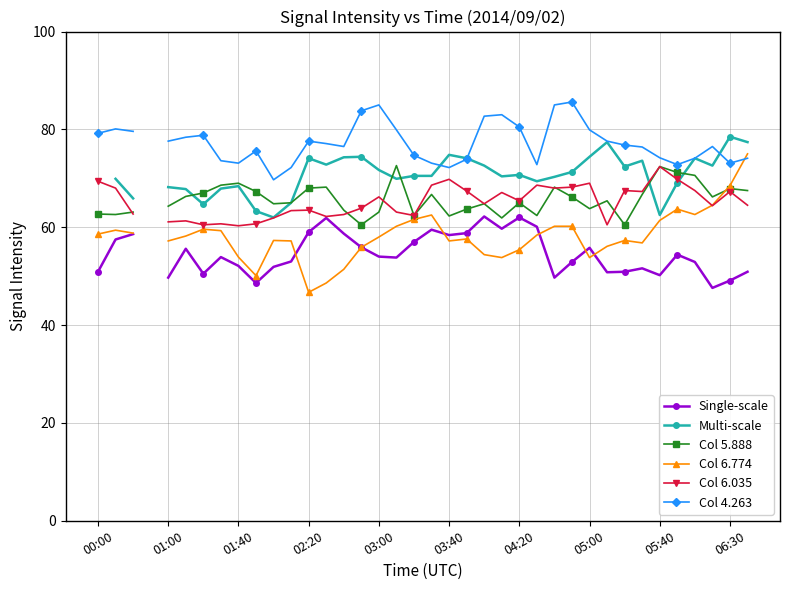

Rank the series at 33 from lowest to highest value.

Single-scale, Col 6.774, Multi-scale, Col 6.035, Col 5.888, Col 4.263